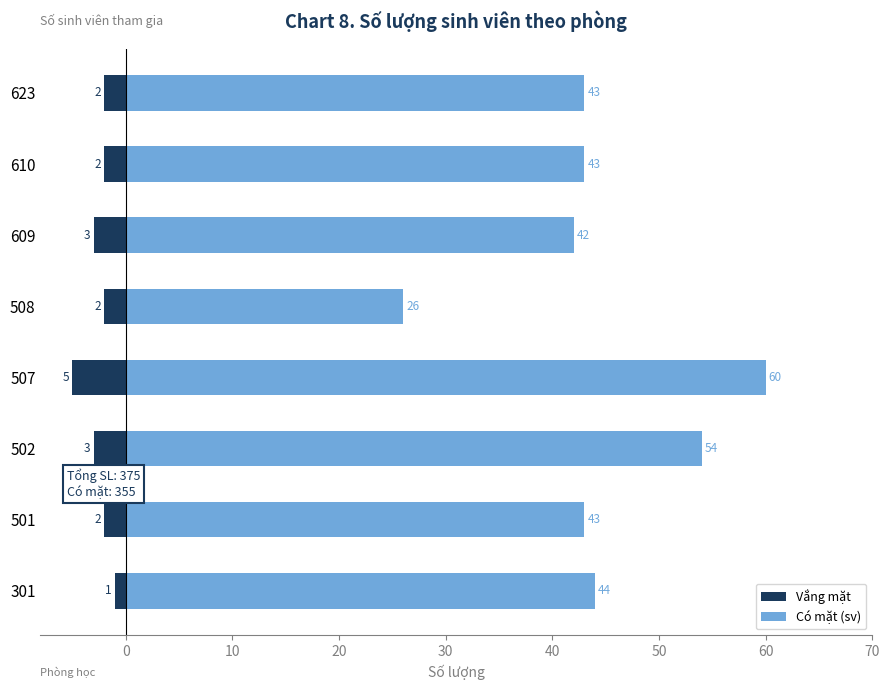

Which series has the widest spread of values?

Có mặt (sv)